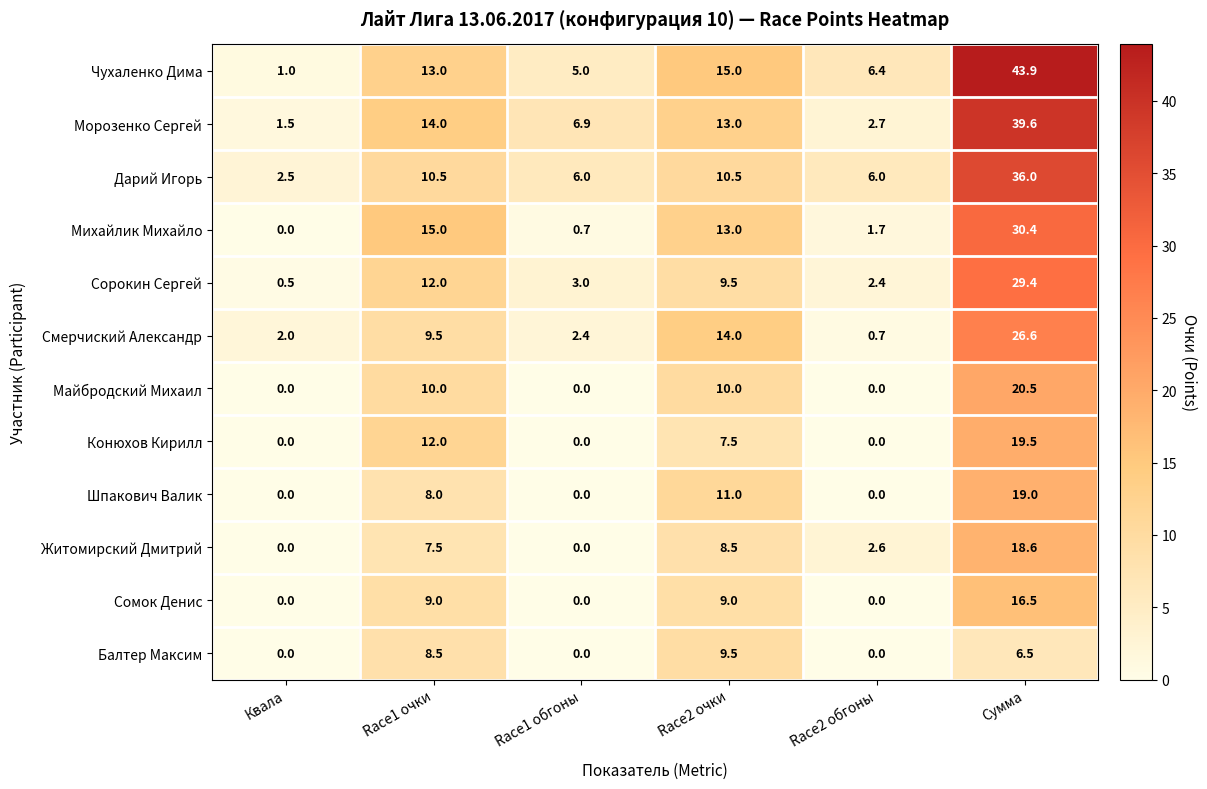

At which category is the sum across all series the highest?

Сумма